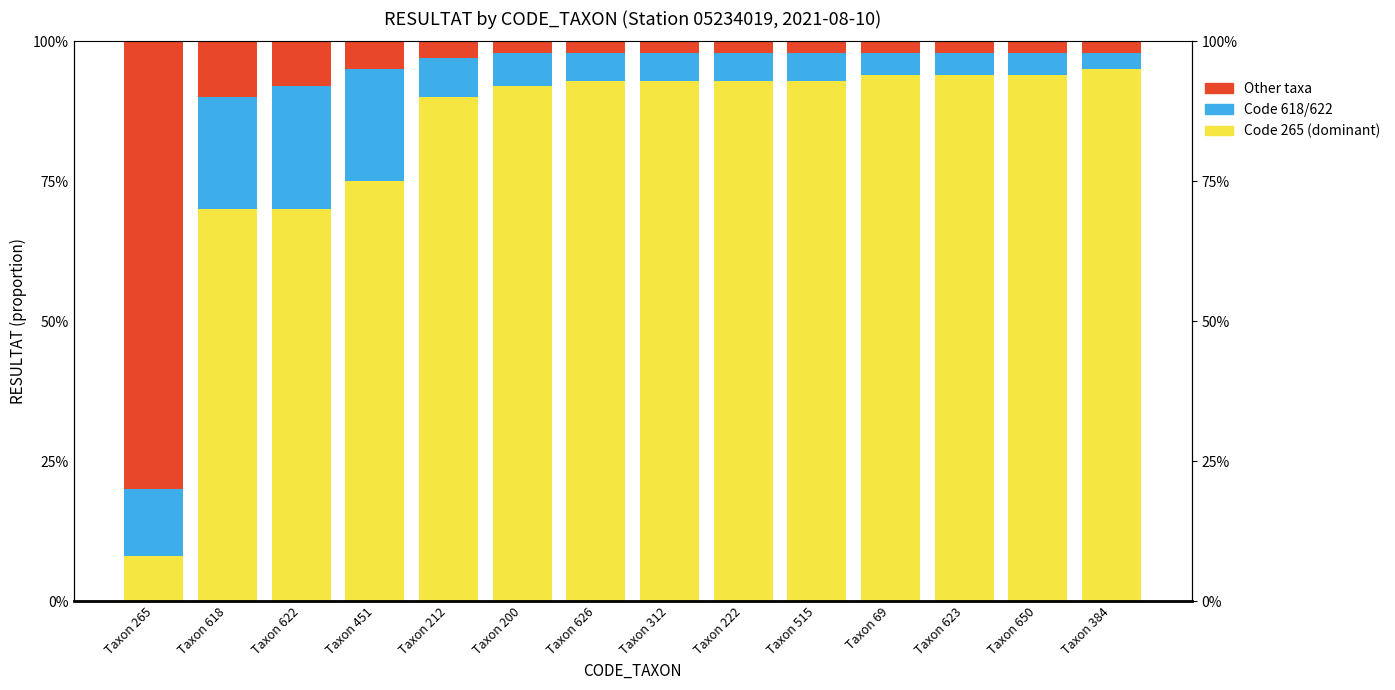

What is the minimum value for Other taxa?

2